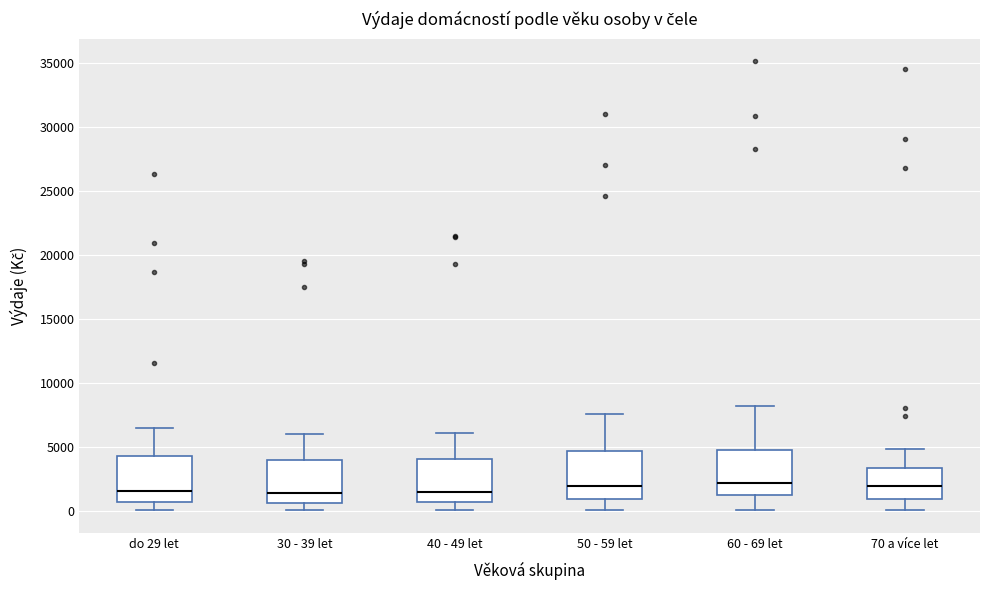

Reading left to right, transcribe this box plot: for each box, give where its median line is, the range the box spans, and where its two whiskers end, as read against the y-axis. The values are not printed on the chart, so give them approximately, as read against the axis.

do 29 let: median 1500, box 500 to 4000, whiskers 0 to 6500
30 - 39 let: median 1500, box 500 to 4000, whiskers 0 to 6000
40 - 49 let: median 1500, box 500 to 4000, whiskers 0 to 6000
50 - 59 let: median 2000, box 1000 to 4500, whiskers 0 to 7500
60 - 69 let: median 2000, box 1000 to 4500, whiskers 0 to 8000
70 a více let: median 2000, box 1000 to 3500, whiskers 0 to 5000